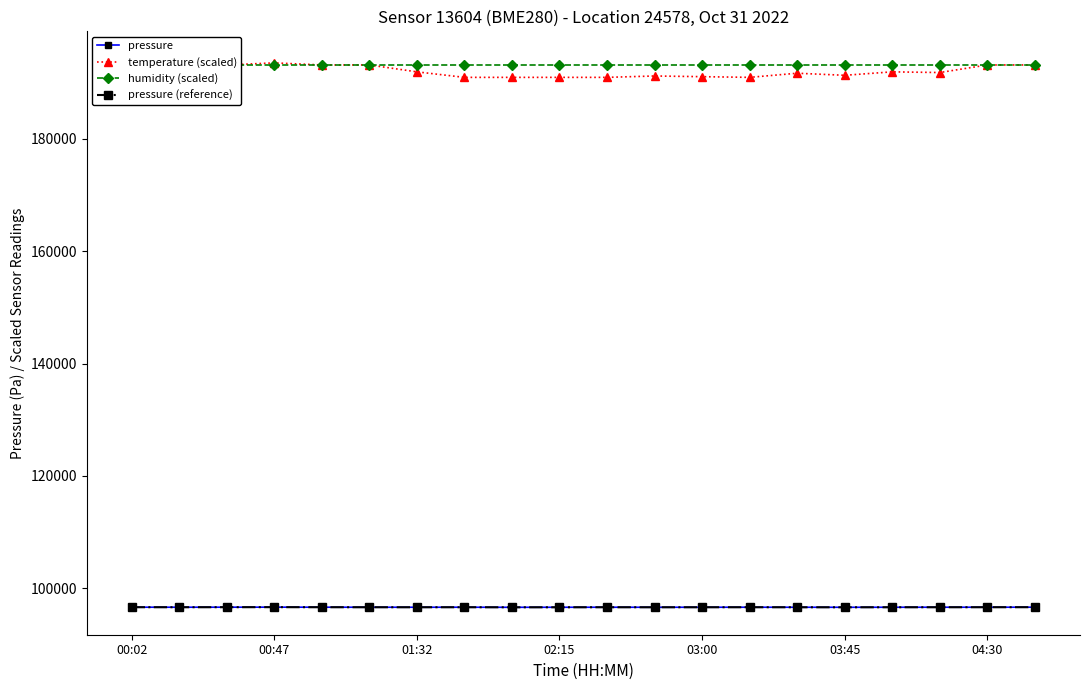

Is this an area chart (filled region under the line)?

No